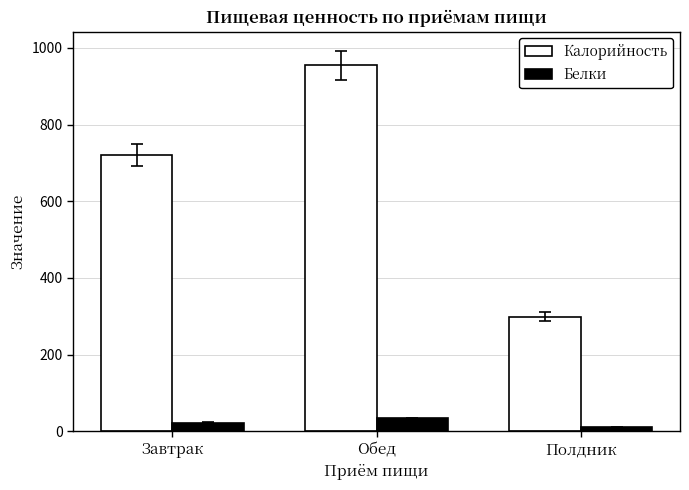

Reading right to left, list all the values displayed in this chart.

Калорийность: Полдник=299.2	Обед=955.1	Завтрак=721.4
Белки: Полдник=10.1	Обед=33.6	Завтрак=22.2